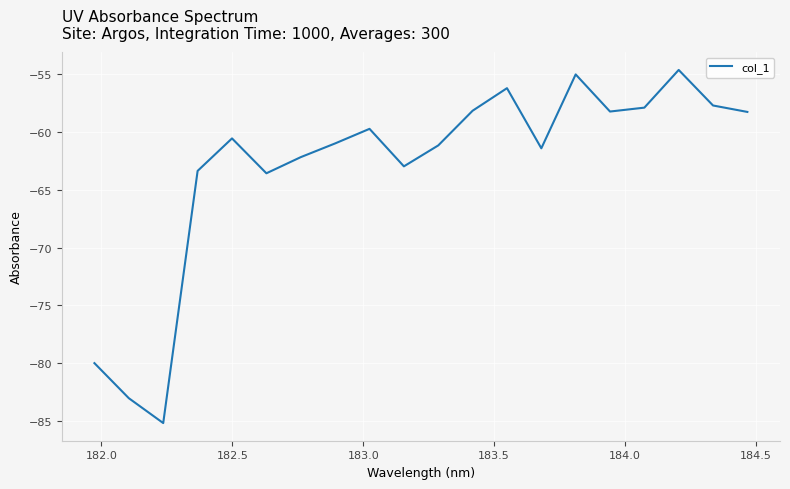

What is the difference between the maximum and minimum values?

30.5